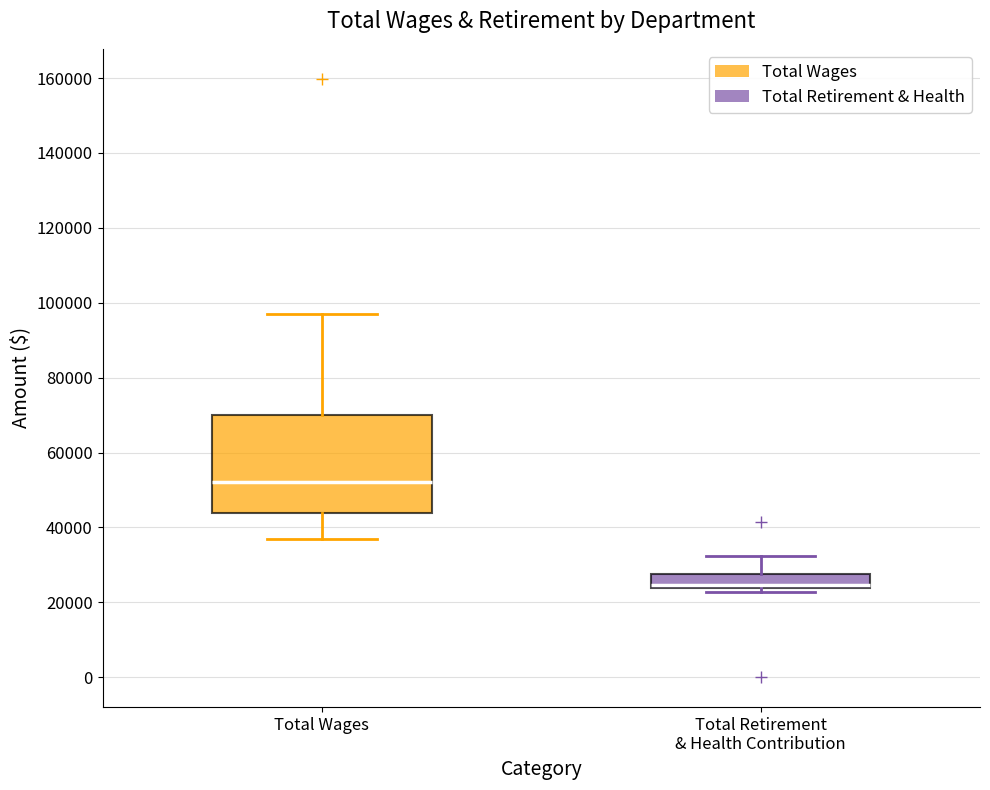

Where does the upper whisker of the box for Total Wages end on the y-axis? The values are not printed on the chart, so give them approximately, as read against the axis.

96000